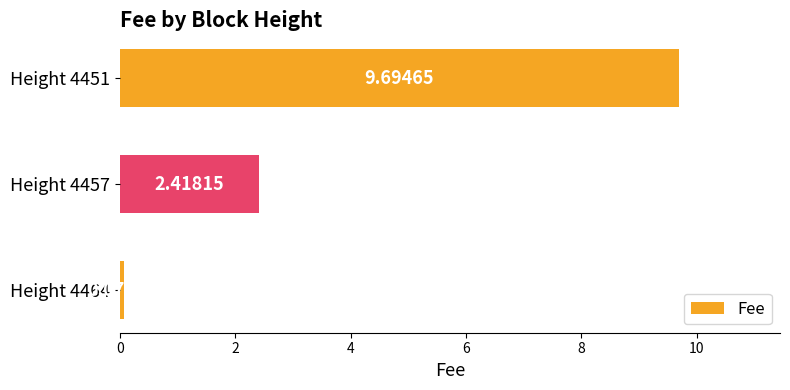

Between Height 4457 and Height 4451, which is larger?

Height 4451